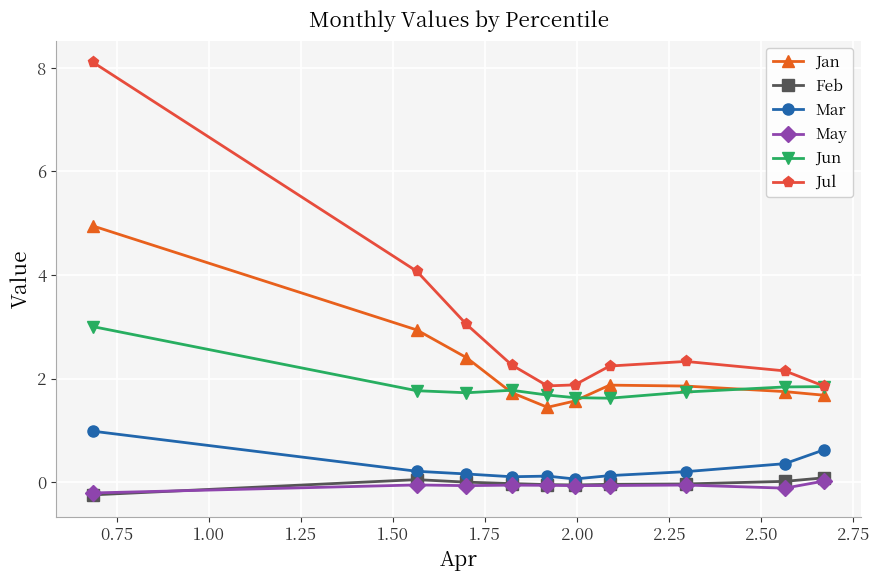

True or false: Mar and Jul intersect in this chart.

False